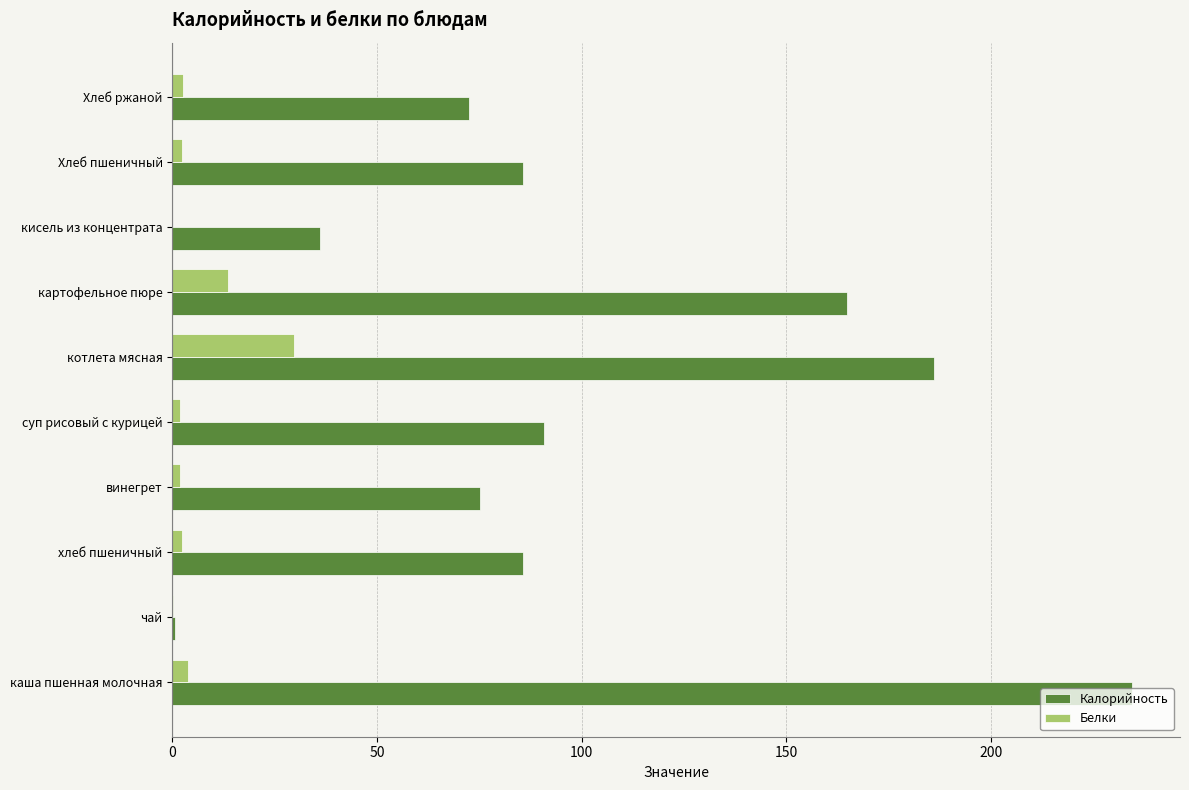

The value of Калорийность at кисель из концентрата is 59.4. True or false?

False